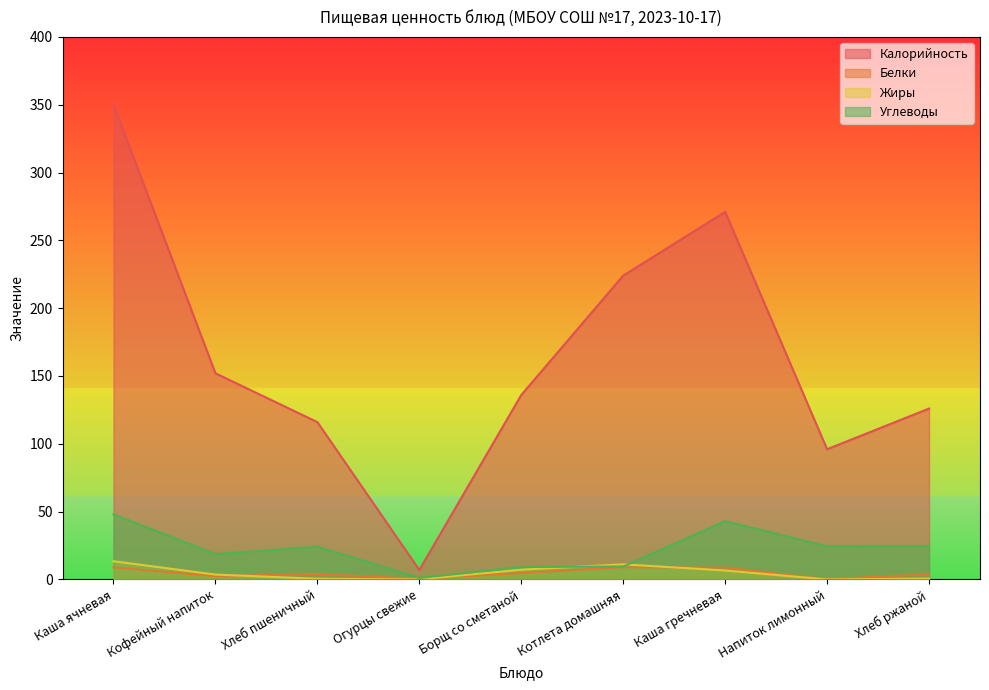

What is the difference between the maximum and minimum values in the Белки series?

8.9